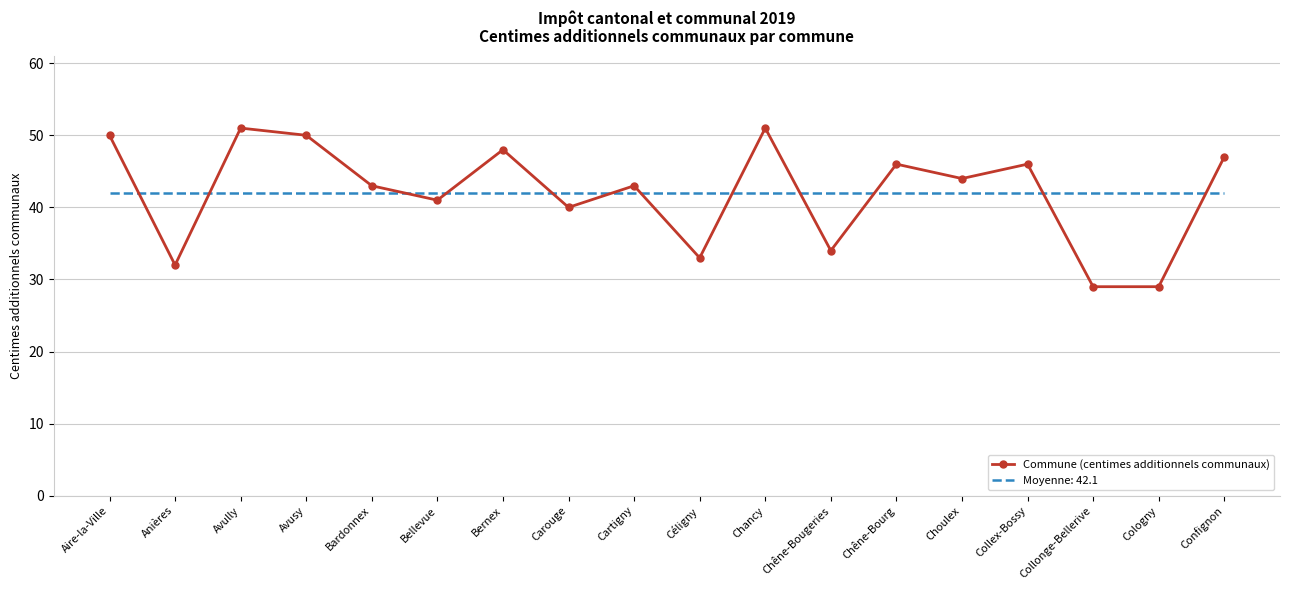

What is the spread (max minus min) of values at Anières?

10.1